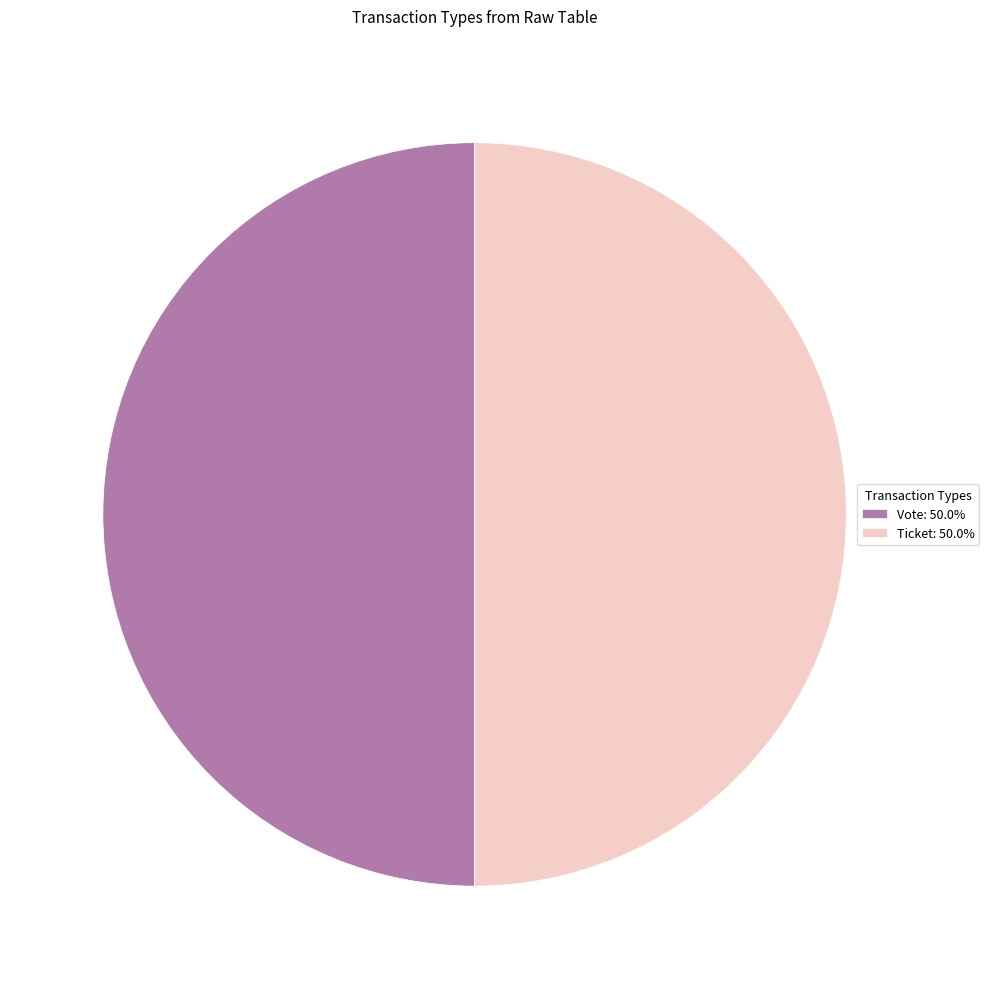

Approximately how many times larger is the value at Ticket: 50.0% compared to Vote: 50.0%?

1.0